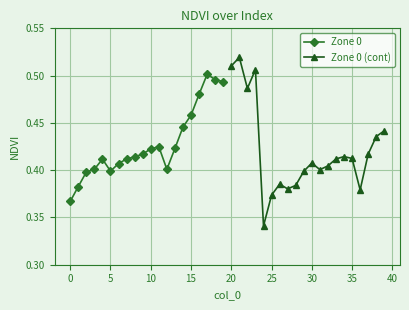

True or false: Zone 0 has a value of 0.1 at 5.

False